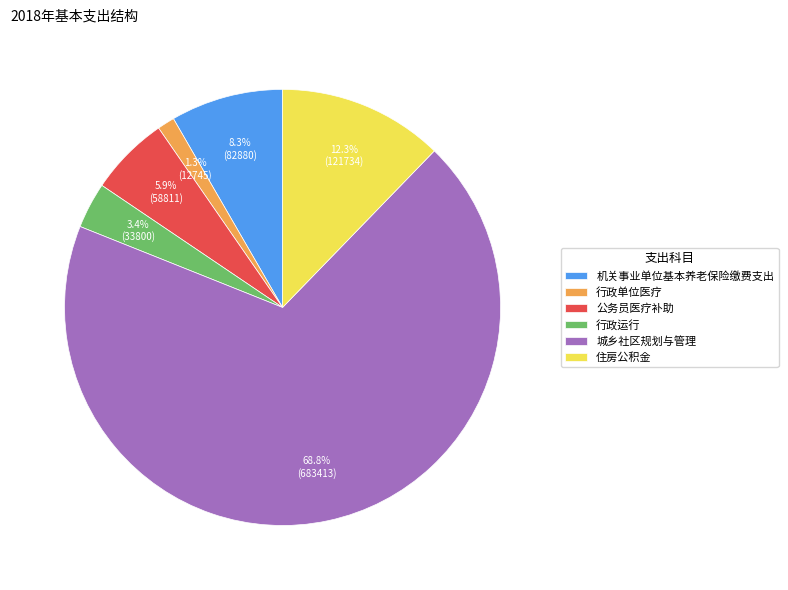

Does 住房公积金 represent more than half of the total?

No